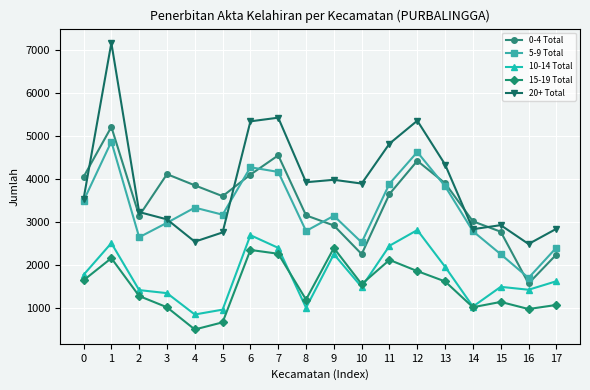

Count the number of categories in the chart.

18